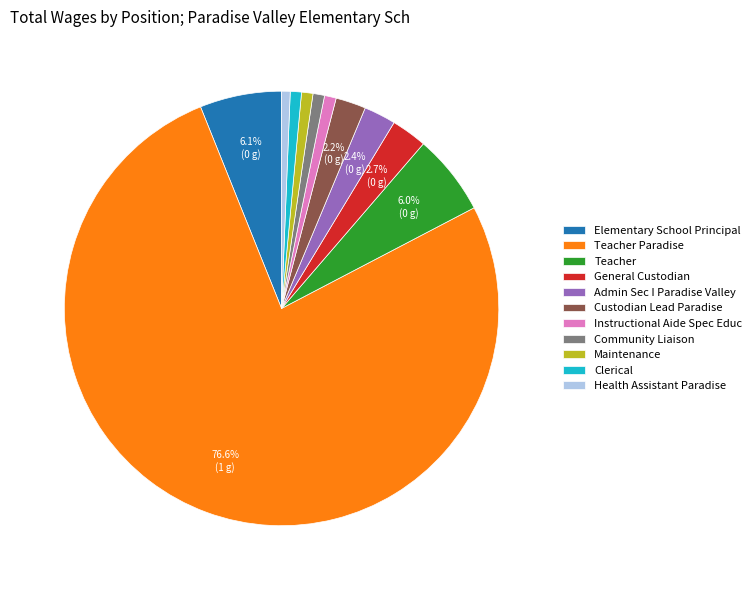

Which category has the biggest portion of the pie?

Teacher Paradise